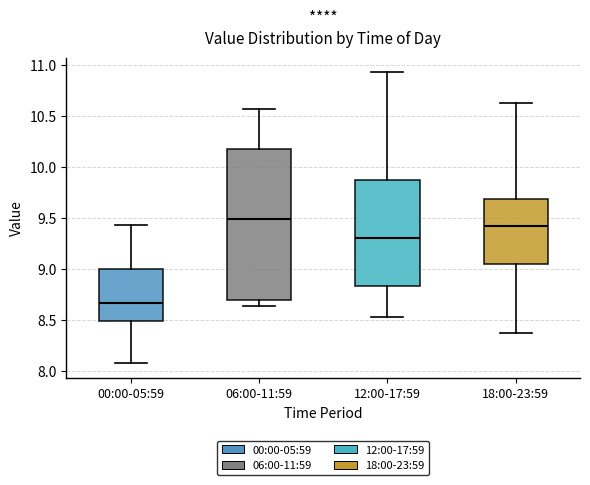

Which box is the tallest, from its lower edge to its upper edge?

06:00-11:59